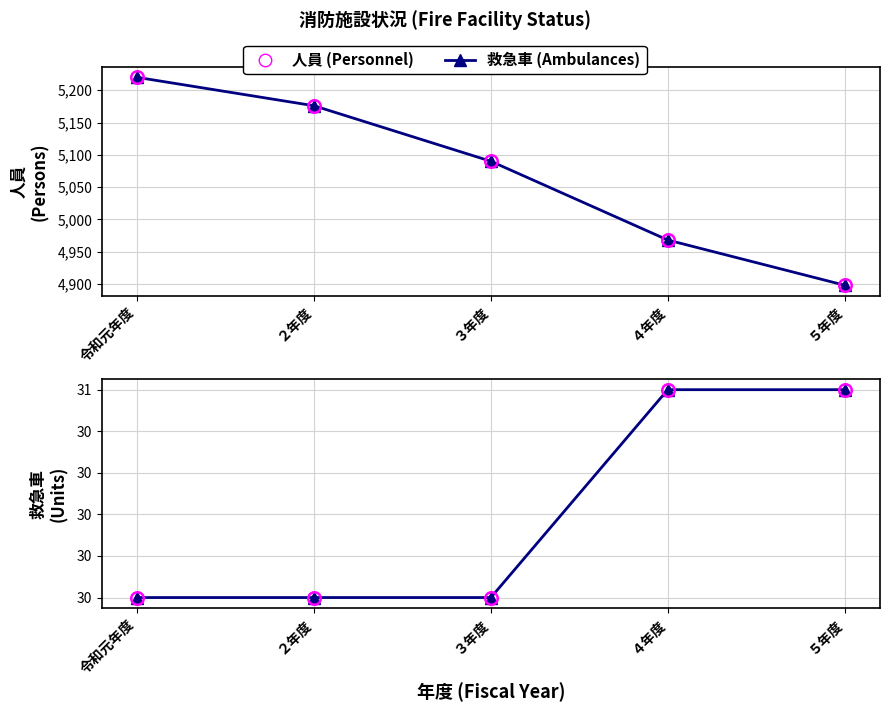

What is the sum of the 救急車 (Ambulances) values at ２年度 and ３年度?

60